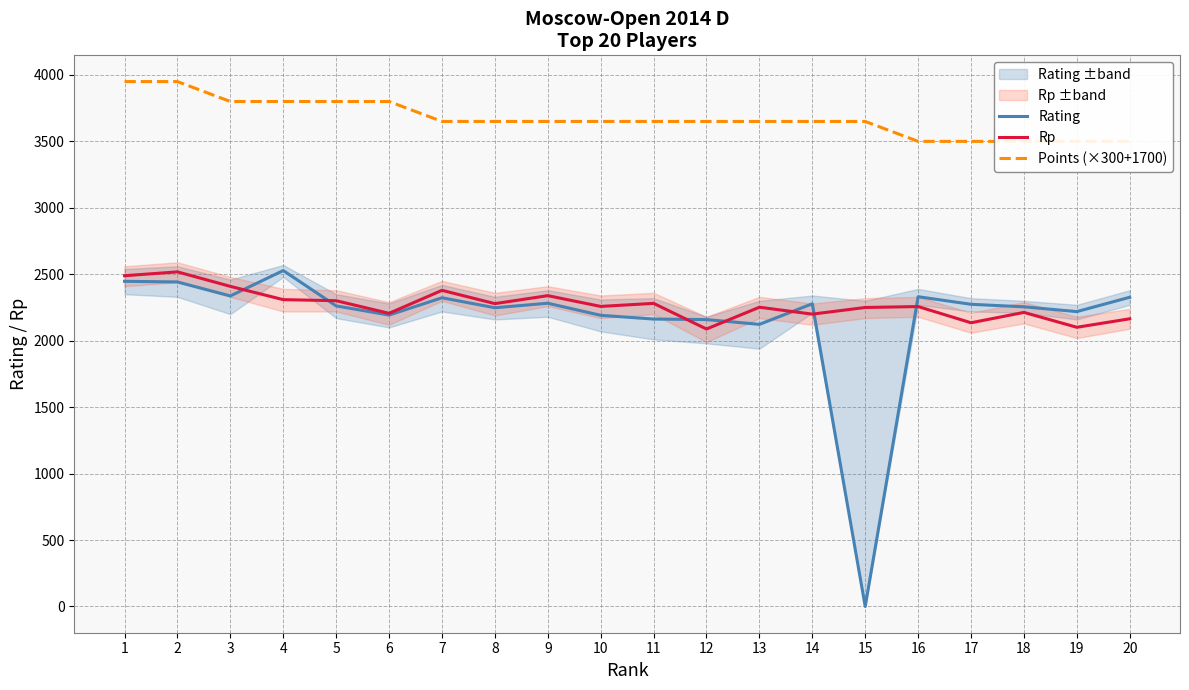

How many interior local valleys does the Rp series have?

7